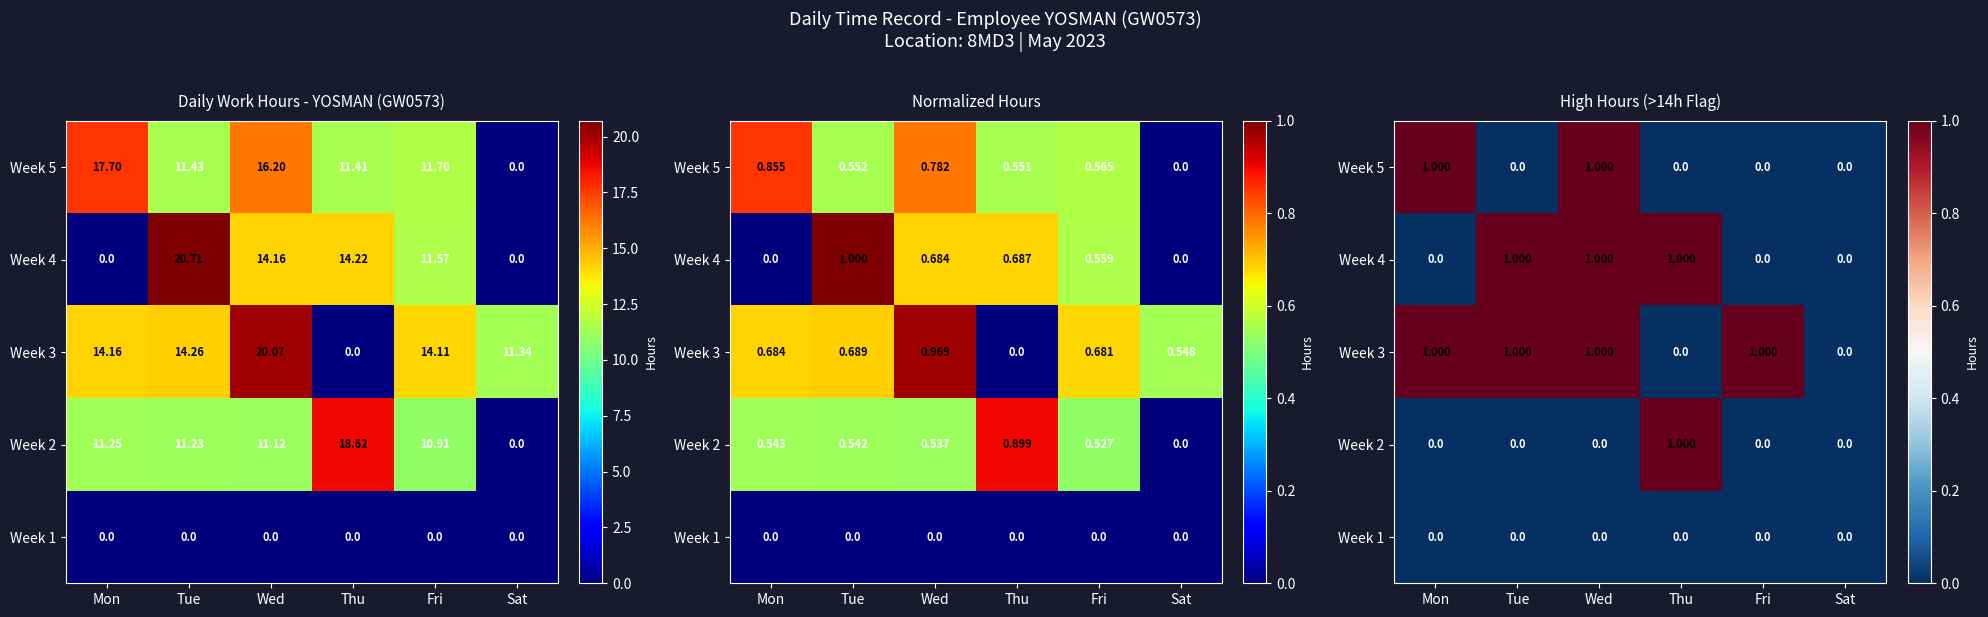

What is the sum of the Week 3 values at Thu and Fri?

1